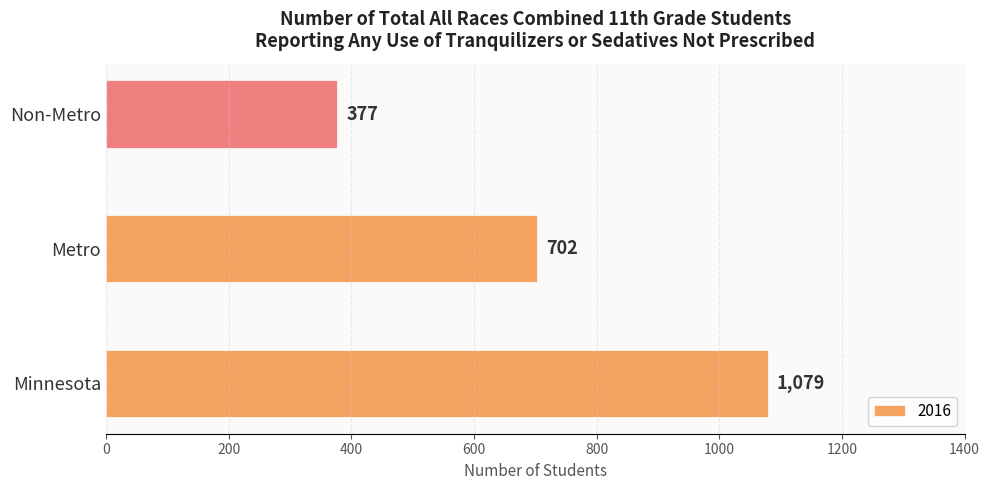

Which has a higher value, Metro or Non-Metro?

Metro